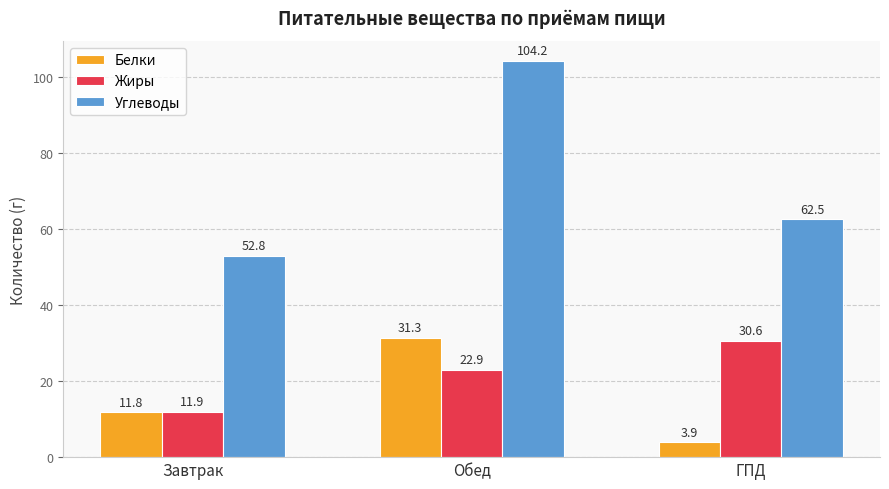

How many distinct data groups are displayed?

3